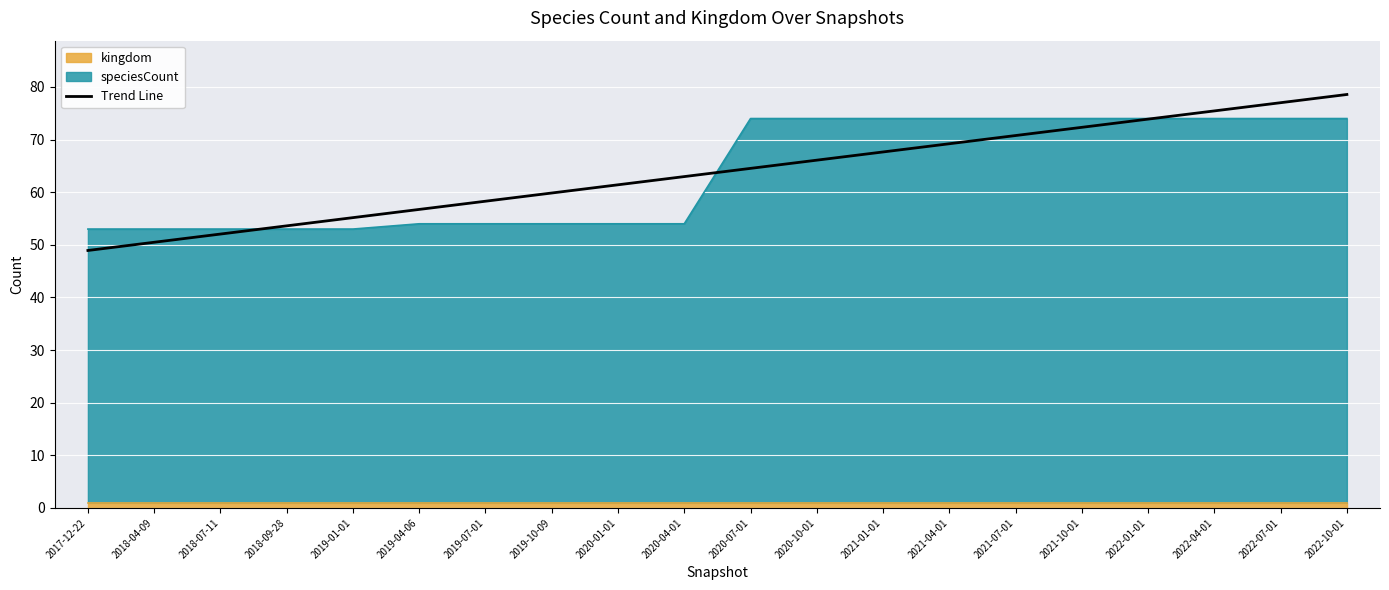

How many lines are shown in the chart?

1